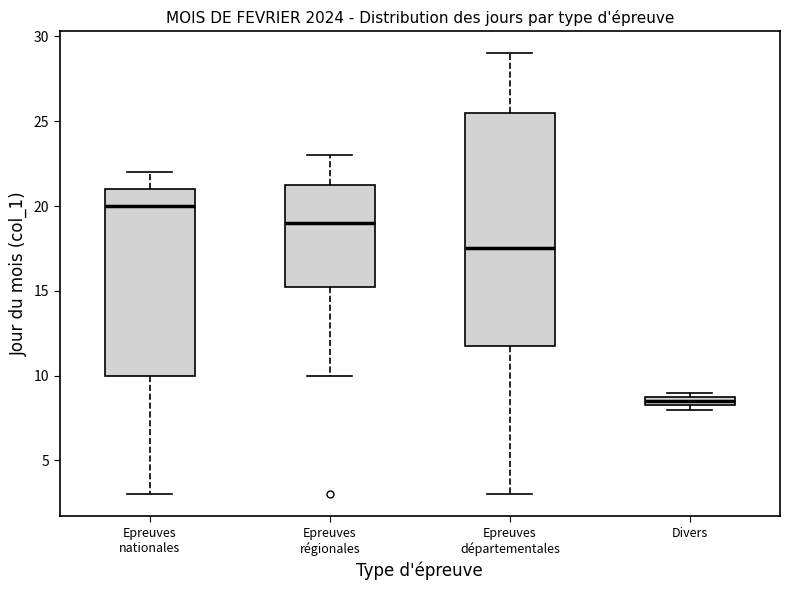

Where does the upper whisker of the box for Epreuves départementales end on the y-axis? The values are not printed on the chart, so give them approximately, as read against the axis.

29.0